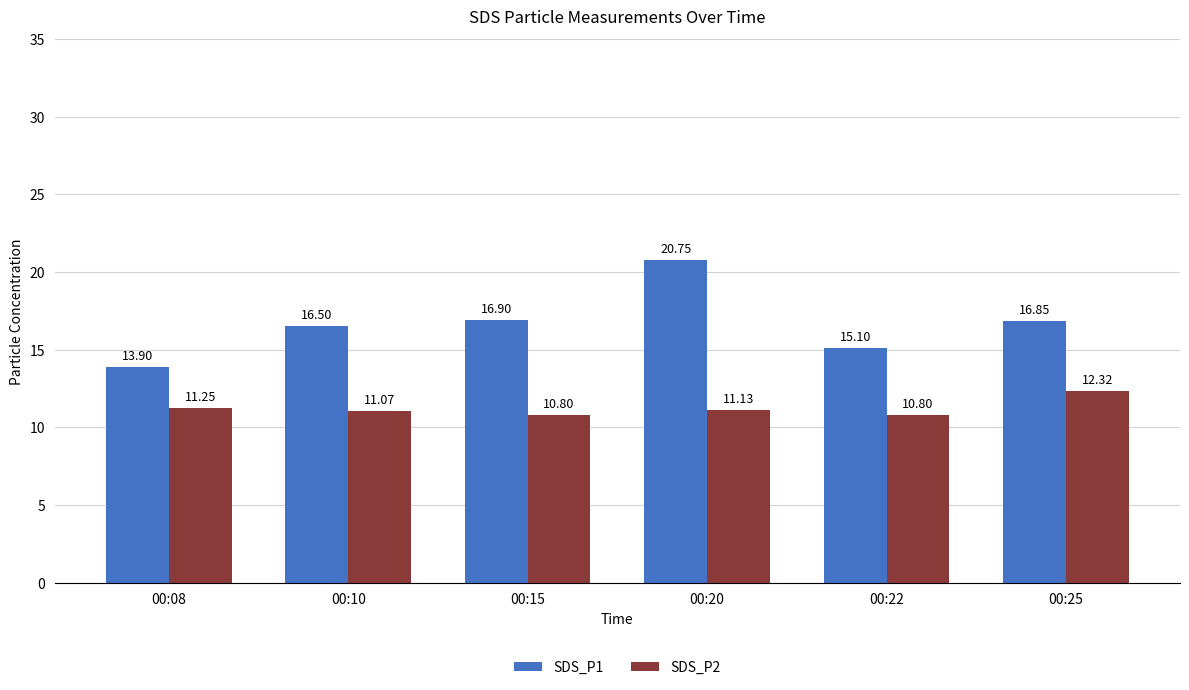

What are all the series names shown in the legend?

SDS_P1, SDS_P2